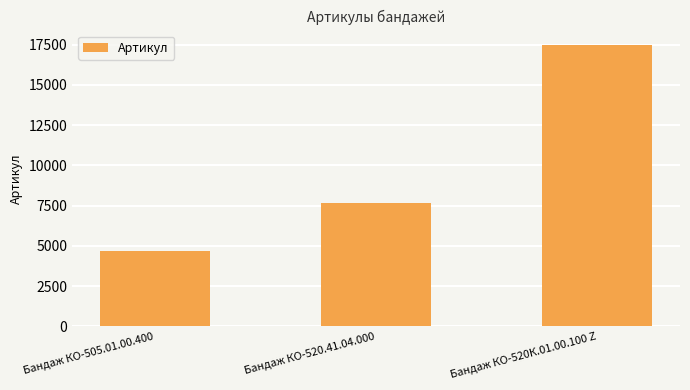

How many data points does each series have?

3